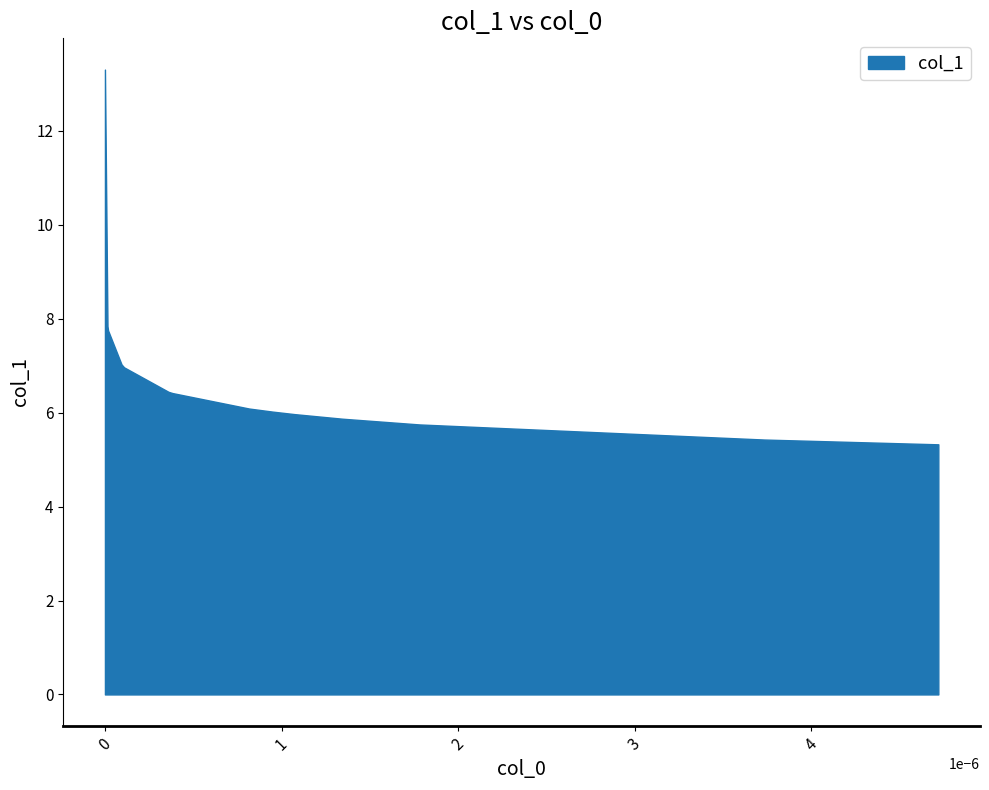

Approximately how many times larger is the value at 11 compared to 1?

0.7